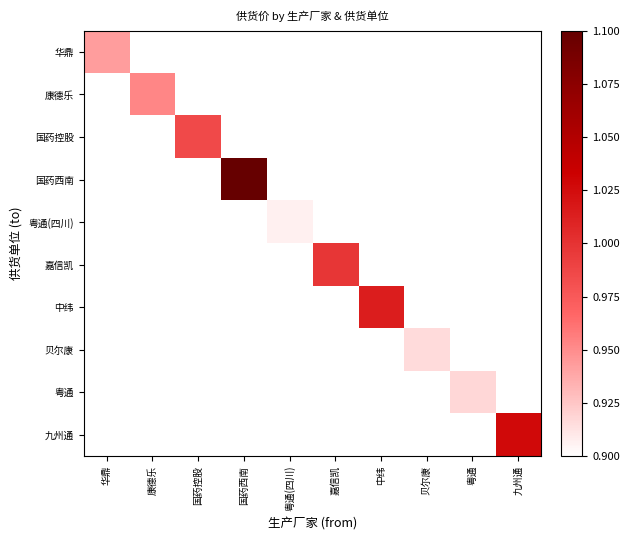

What is the minimum value shown in the chart?

0.9